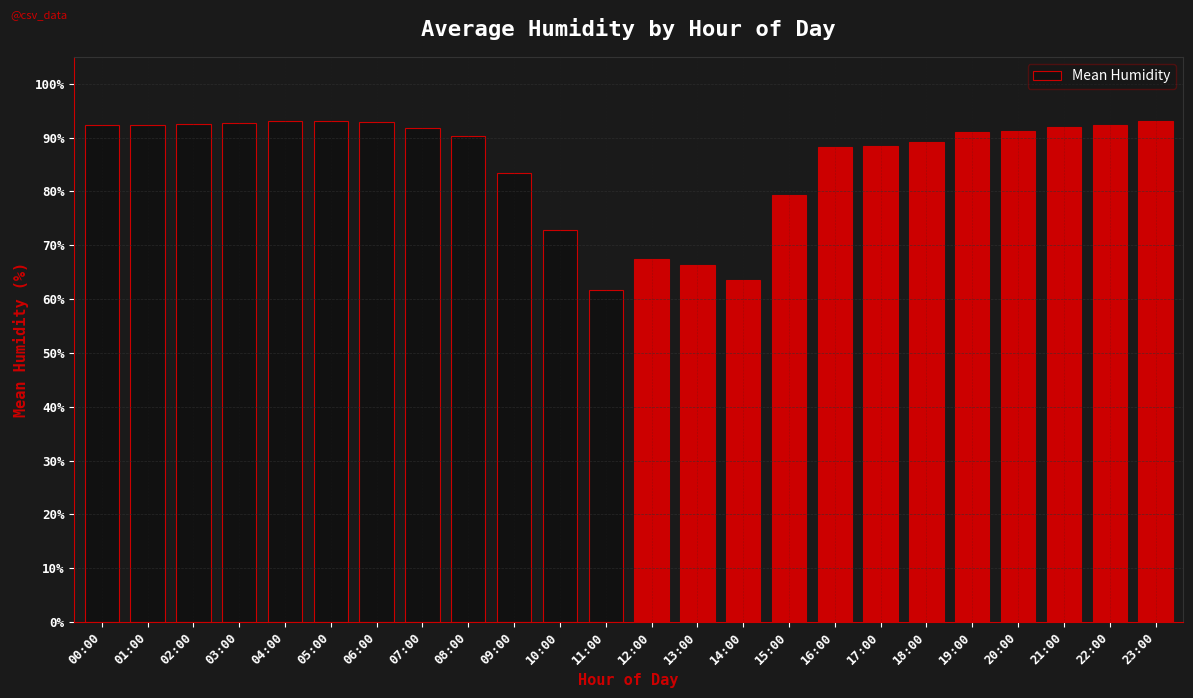

The chart shows a value of 72.8 at 10:00. True or false?

True